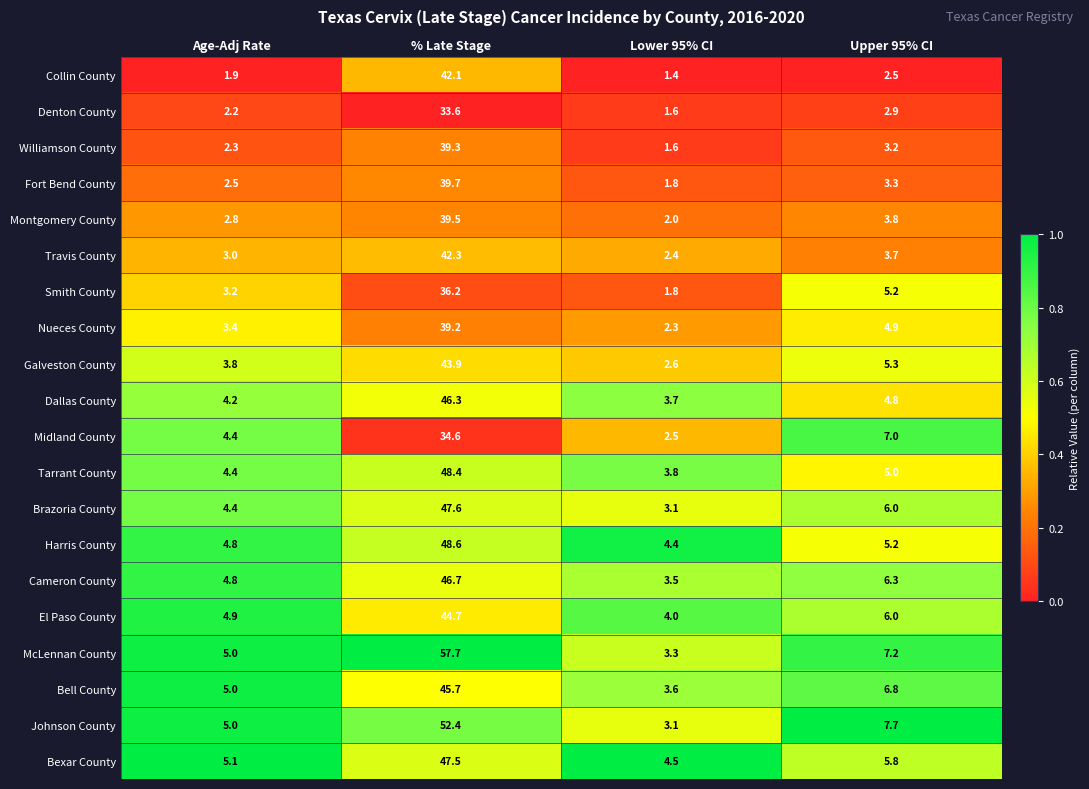

At % Late Stage, list the series in order from smallest to largest.

Denton County, Midland County, Smith County, Nueces County, Williamson County, Montgomery County, Fort Bend County, Collin County, Travis County, Galveston County, El Paso County, Bell County, Dallas County, Cameron County, Bexar County, Brazoria County, Tarrant County, Harris County, Johnson County, McLennan County